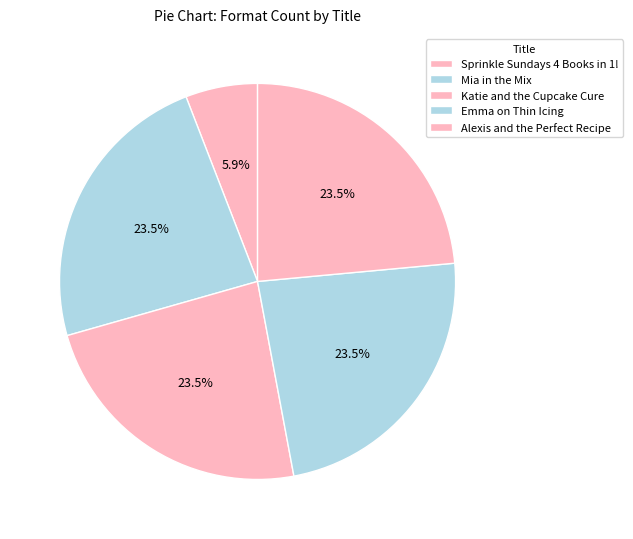

Which category has the biggest portion of the pie?

Mia in the Mix